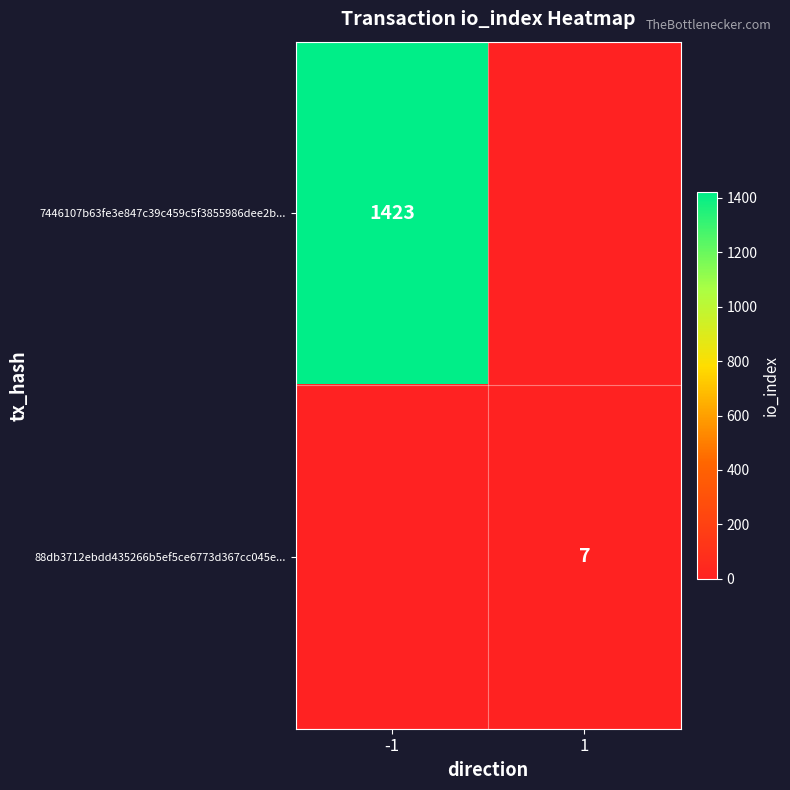

Is it true that 88db3712ebdd435266b5ef5ce6773d367cc045e... equals 7 at 1?

True